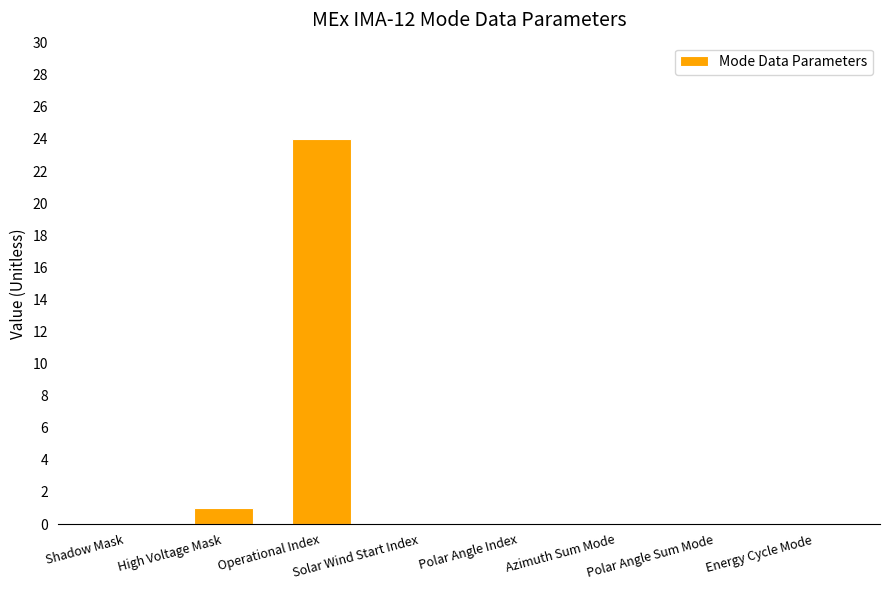

What is the greatest value displayed?

24